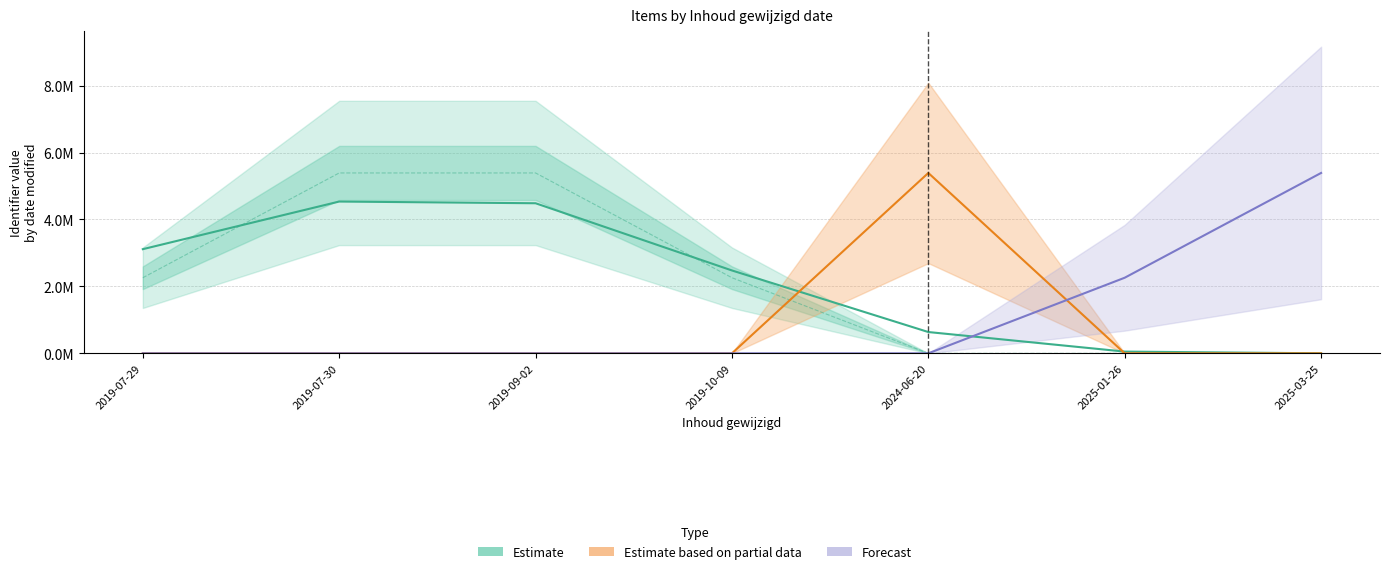

What is the maximum value for Estimate based on partial data?

5.4